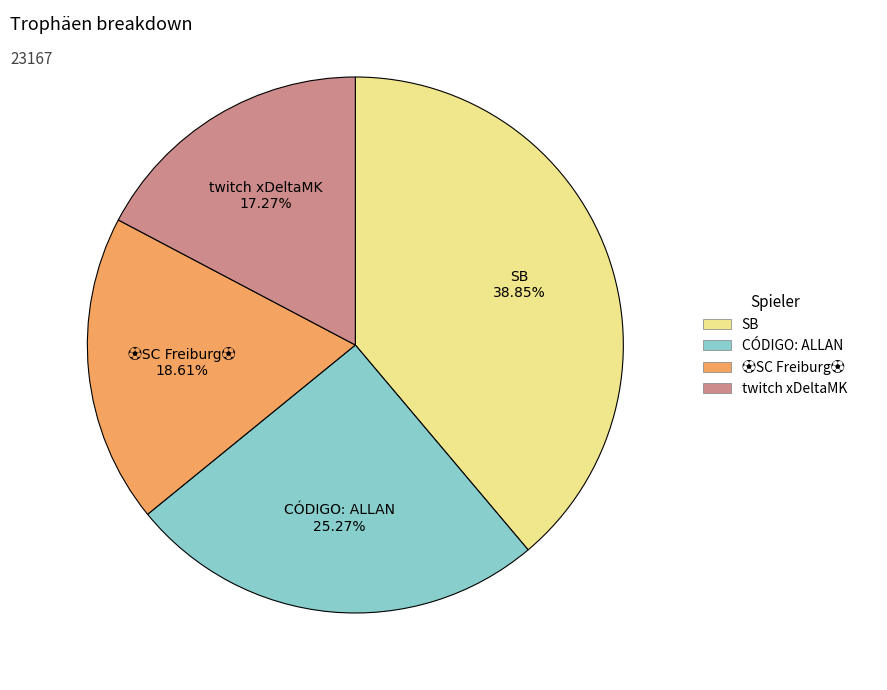

Is there any slice that represents more than half of the pie?

No